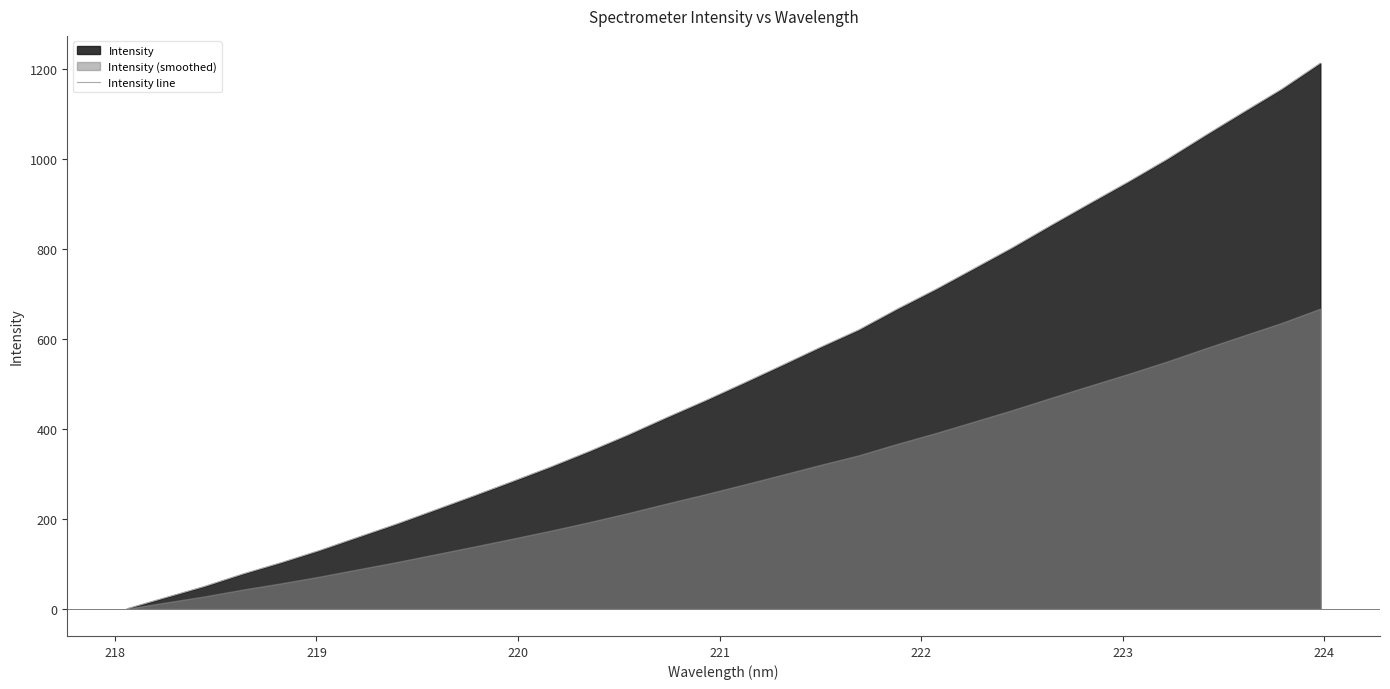

What is the value of the 23rd point from the left?

757.0